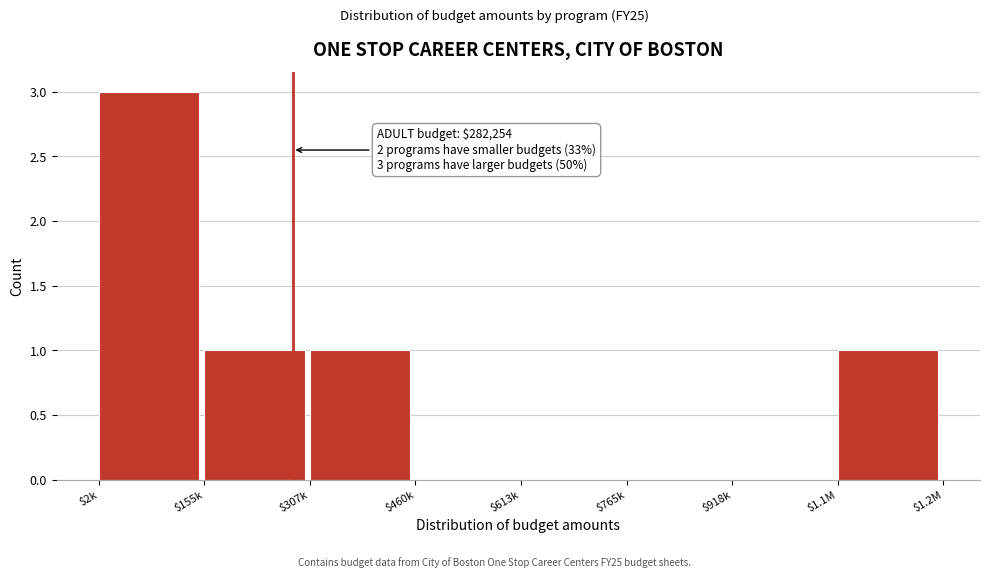

What is the sum of all values?

6